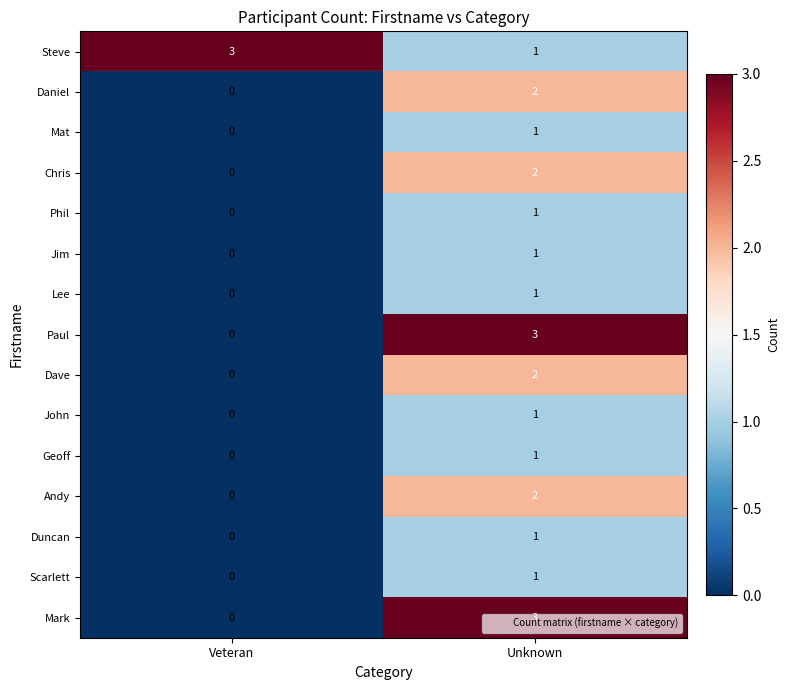

Rank the categories by Jim value from lowest to highest.

Veteran, Unknown